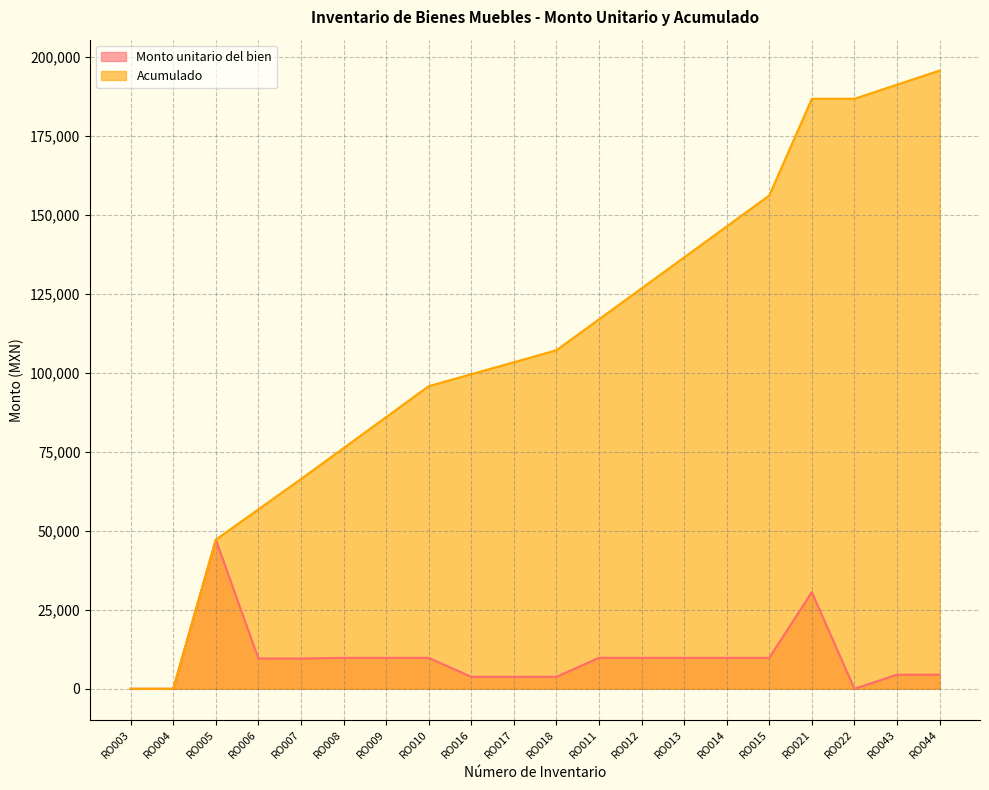

How many values in the Monto unitario del bien series exceed 9796?

10